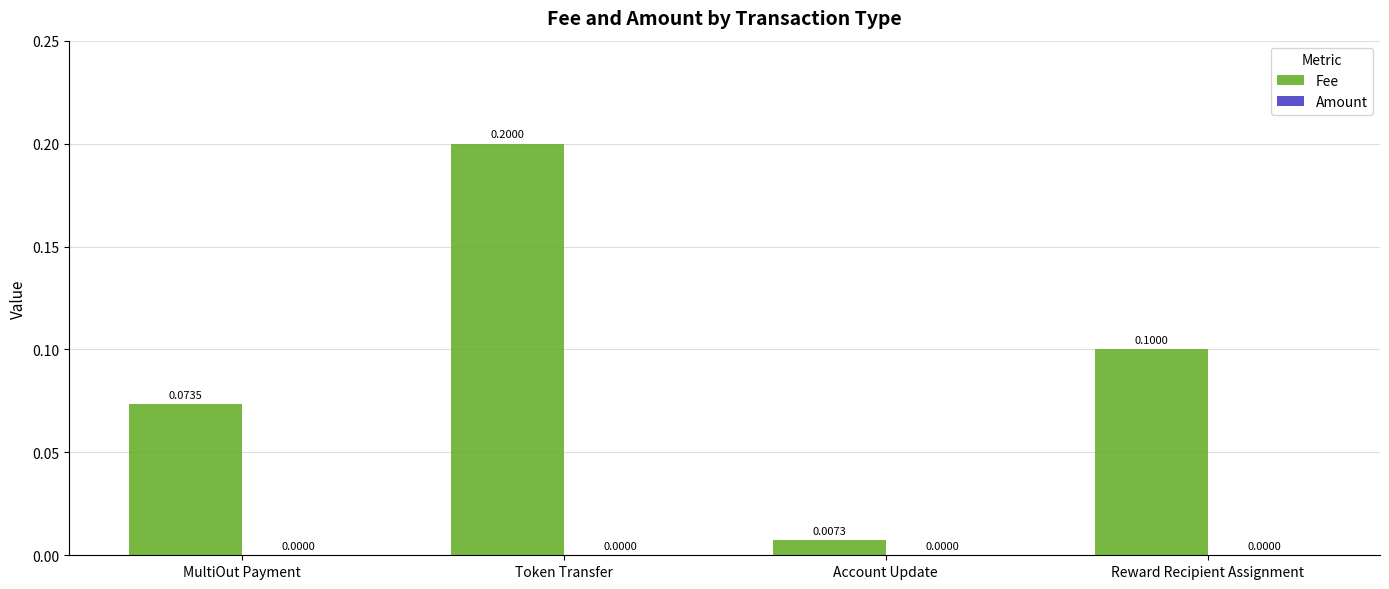

What is the greatest value displayed?

0.2